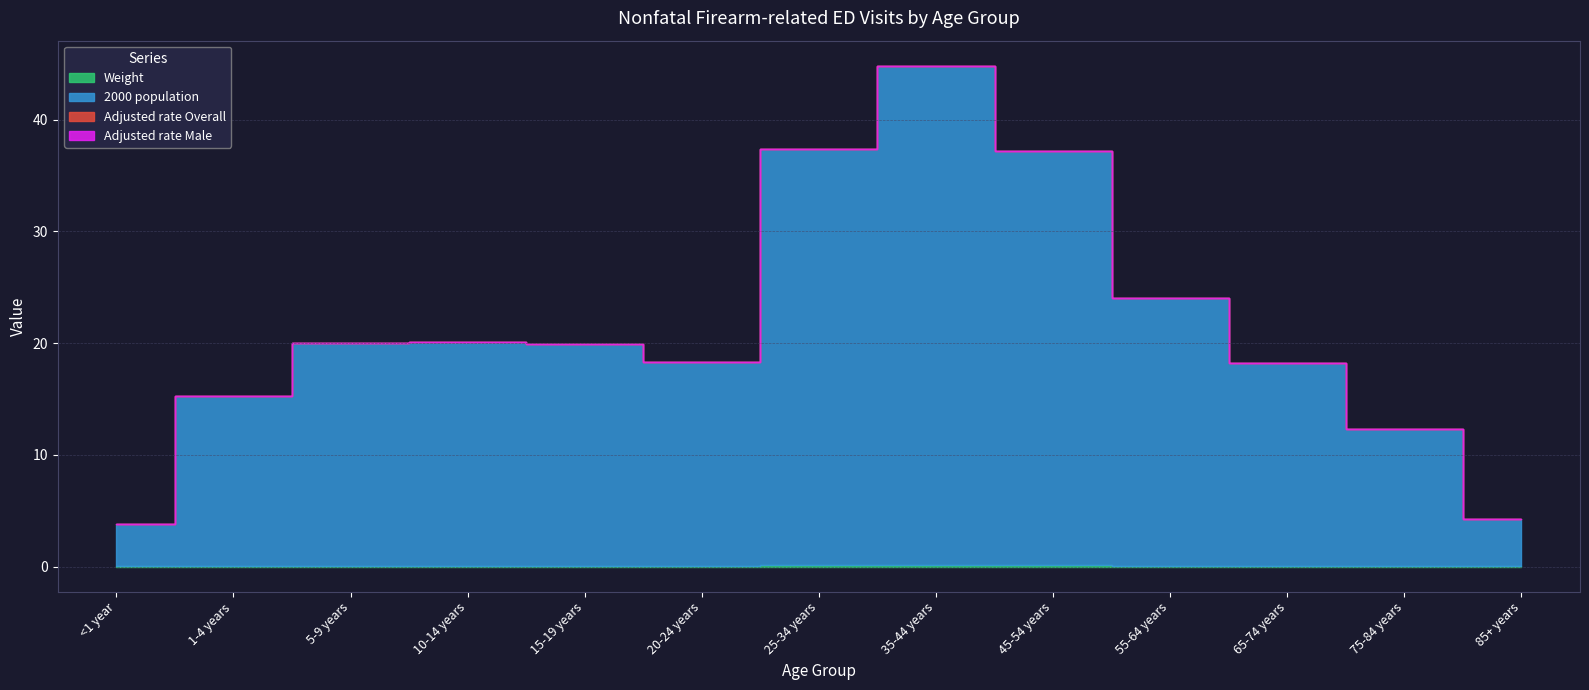

True or false: 2000 population has more than 0 points higher than both neighbors.

True